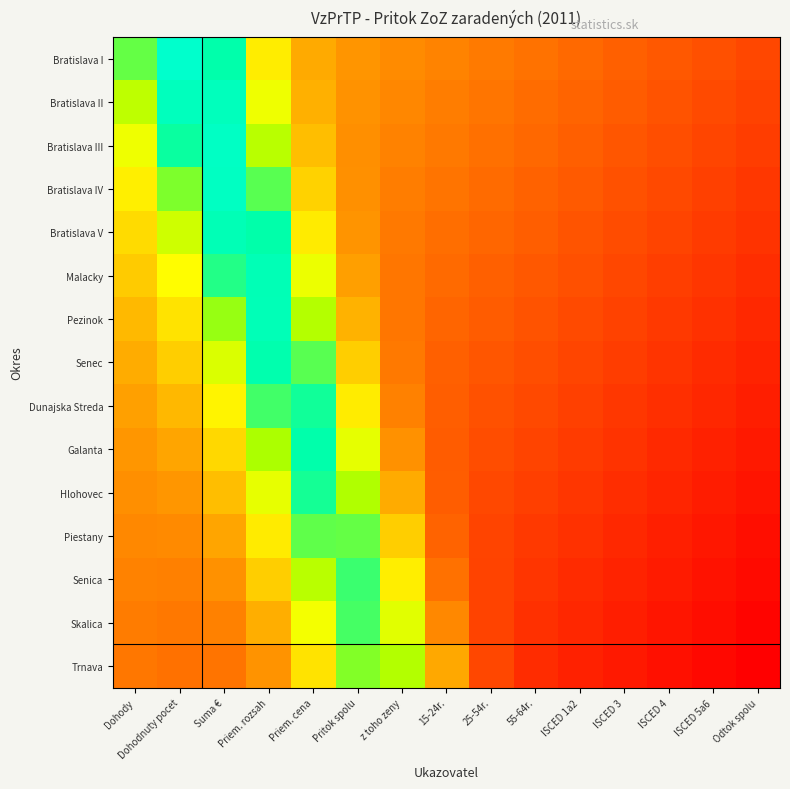

Reading right to left, transcribe all the data shown in this chart.

Bratislava I: Odtok spolu=0.2	ISCED 5a6=0.2	ISCED 4=0.2	ISCED 3=0.2	ISCED 1a2=0.2	55-64r.=0.2	25-54r.=0.3	15-24r.=0.3	z toho zeny=0.3	Pritok spolu=0.3	Priem. cena=0.4	Priem. rozsah=0.5	Suma €=0.9	Dohodnuty pocet=1.0	Dohody=0.8
Bratislava II: Odtok spolu=0.1	ISCED 5a6=0.2	ISCED 4=0.2	ISCED 3=0.2	ISCED 1a2=0.2	55-64r.=0.2	25-54r.=0.2	15-24r.=0.3	z toho zeny=0.3	Pritok spolu=0.3	Priem. cena=0.4	Priem. rozsah=0.6	Suma €=0.9	Dohodnuty pocet=0.9	Dohody=0.7
Bratislava III: Odtok spolu=0.1	ISCED 5a6=0.1	ISCED 4=0.2	ISCED 3=0.2	ISCED 1a2=0.2	55-64r.=0.2	25-54r.=0.2	15-24r.=0.3	z toho zeny=0.3	Pritok spolu=0.3	Priem. cena=0.4	Priem. rozsah=0.7	Suma €=1.0	Dohodnuty pocet=0.8	Dohody=0.6
Bratislava IV: Odtok spolu=0.1	ISCED 5a6=0.1	ISCED 4=0.2	ISCED 3=0.2	ISCED 1a2=0.2	55-64r.=0.2	25-54r.=0.2	15-24r.=0.2	z toho zeny=0.3	Pritok spolu=0.3	Priem. cena=0.4	Priem. rozsah=0.8	Suma €=1.0	Dohodnuty pocet=0.8	Dohody=0.5
Bratislava V: Odtok spolu=0.1	ISCED 5a6=0.1	ISCED 4=0.1	ISCED 3=0.2	ISCED 1a2=0.2	55-64r.=0.2	25-54r.=0.2	15-24r.=0.2	z toho zeny=0.3	Pritok spolu=0.3	Priem. cena=0.5	Priem. rozsah=0.9	Suma €=0.9	Dohodnuty pocet=0.7	Dohody=0.5
Malacky: Odtok spolu=0.1	ISCED 5a6=0.1	ISCED 4=0.1	ISCED 3=0.2	ISCED 1a2=0.2	55-64r.=0.2	25-54r.=0.2	15-24r.=0.2	z toho zeny=0.2	Pritok spolu=0.3	Priem. cena=0.6	Priem. rozsah=0.9	Suma €=0.8	Dohodnuty pocet=0.6	Dohody=0.4
Pezinok: Odtok spolu=0.1	ISCED 5a6=0.1	ISCED 4=0.1	ISCED 3=0.1	ISCED 1a2=0.2	55-64r.=0.2	25-54r.=0.2	15-24r.=0.2	z toho zeny=0.2	Pritok spolu=0.4	Priem. cena=0.7	Priem. rozsah=0.9	Suma €=0.7	Dohodnuty pocet=0.5	Dohody=0.4
Senec: Odtok spolu=0.1	ISCED 5a6=0.1	ISCED 4=0.1	ISCED 3=0.1	ISCED 1a2=0.1	55-64r.=0.2	25-54r.=0.2	15-24r.=0.2	z toho zeny=0.3	Pritok spolu=0.4	Priem. cena=0.8	Priem. rozsah=0.9	Suma €=0.6	Dohodnuty pocet=0.4	Dohody=0.4
Dunajska Streda: Odtok spolu=0.1	ISCED 5a6=0.1	ISCED 4=0.1	ISCED 3=0.1	ISCED 1a2=0.1	55-64r.=0.2	25-54r.=0.2	15-24r.=0.2	z toho zeny=0.3	Pritok spolu=0.5	Priem. cena=0.8	Priem. rozsah=0.8	Suma €=0.5	Dohodnuty pocet=0.4	Dohody=0.3
Galanta: Odtok spolu=0.1	ISCED 5a6=0.1	ISCED 4=0.1	ISCED 3=0.1	ISCED 1a2=0.1	55-64r.=0.1	25-54r.=0.2	15-24r.=0.2	z toho zeny=0.3	Pritok spolu=0.6	Priem. cena=0.9	Priem. rozsah=0.7	Suma €=0.5	Dohodnuty pocet=0.3	Dohody=0.3
Hlohovec: Odtok spolu=0.0	ISCED 5a6=0.1	ISCED 4=0.1	ISCED 3=0.1	ISCED 1a2=0.1	55-64r.=0.1	25-54r.=0.2	15-24r.=0.2	z toho zeny=0.4	Pritok spolu=0.7	Priem. cena=0.8	Priem. rozsah=0.6	Suma €=0.4	Dohodnuty pocet=0.3	Dohody=0.3
Piestany: Odtok spolu=0.0	ISCED 5a6=0.1	ISCED 4=0.1	ISCED 3=0.1	ISCED 1a2=0.1	55-64r.=0.1	25-54r.=0.1	15-24r.=0.2	z toho zeny=0.4	Pritok spolu=0.8	Priem. cena=0.8	Priem. rozsah=0.5	Suma €=0.3	Dohodnuty pocet=0.3	Dohody=0.3
Senica: Odtok spolu=0.0	ISCED 5a6=0.0	ISCED 4=0.1	ISCED 3=0.1	ISCED 1a2=0.1	55-64r.=0.1	25-54r.=0.1	15-24r.=0.2	z toho zeny=0.5	Pritok spolu=0.8	Priem. cena=0.7	Priem. rozsah=0.4	Suma €=0.3	Dohodnuty pocet=0.3	Dohody=0.3
Skalica: Odtok spolu=0.0	ISCED 5a6=0.0	ISCED 4=0.0	ISCED 3=0.1	ISCED 1a2=0.1	55-64r.=0.1	25-54r.=0.1	15-24r.=0.3	z toho zeny=0.6	Pritok spolu=0.8	Priem. cena=0.6	Priem. rozsah=0.4	Suma €=0.3	Dohodnuty pocet=0.3	Dohody=0.3
Trnava: Odtok spolu=0.0	ISCED 5a6=0.0	ISCED 4=0.0	ISCED 3=0.1	ISCED 1a2=0.1	55-64r.=0.1	25-54r.=0.2	15-24r.=0.4	z toho zeny=0.7	Pritok spolu=0.7	Priem. cena=0.5	Priem. rozsah=0.3	Suma €=0.2	Dohodnuty pocet=0.2	Dohody=0.3